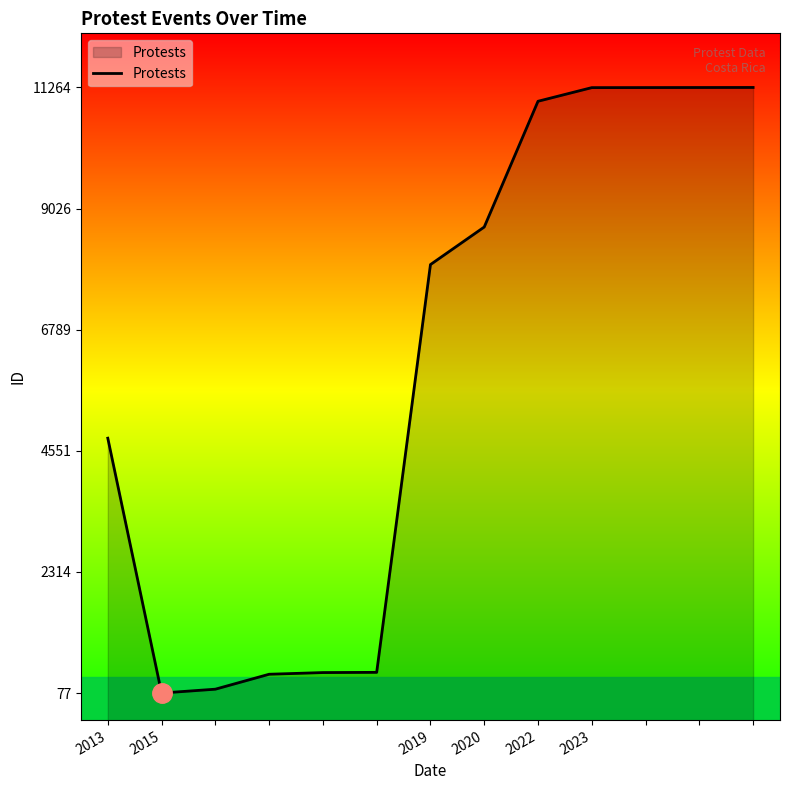

Which category has the lowest value across all series?

2015